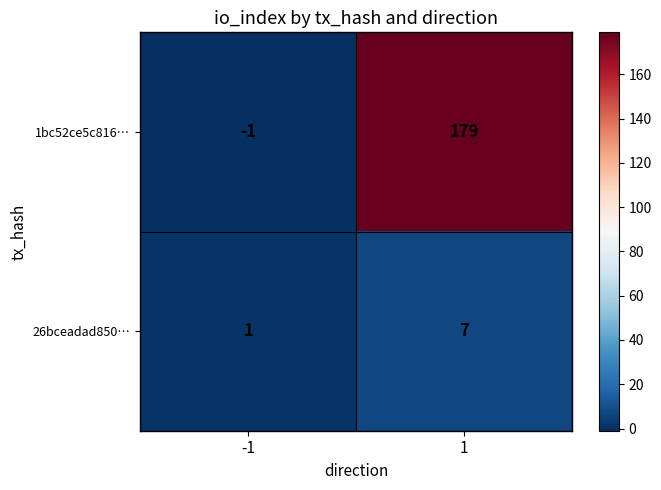

List the series in order of their overall mean, lowest first.

26bceadad850…, 1bc52ce5c816…